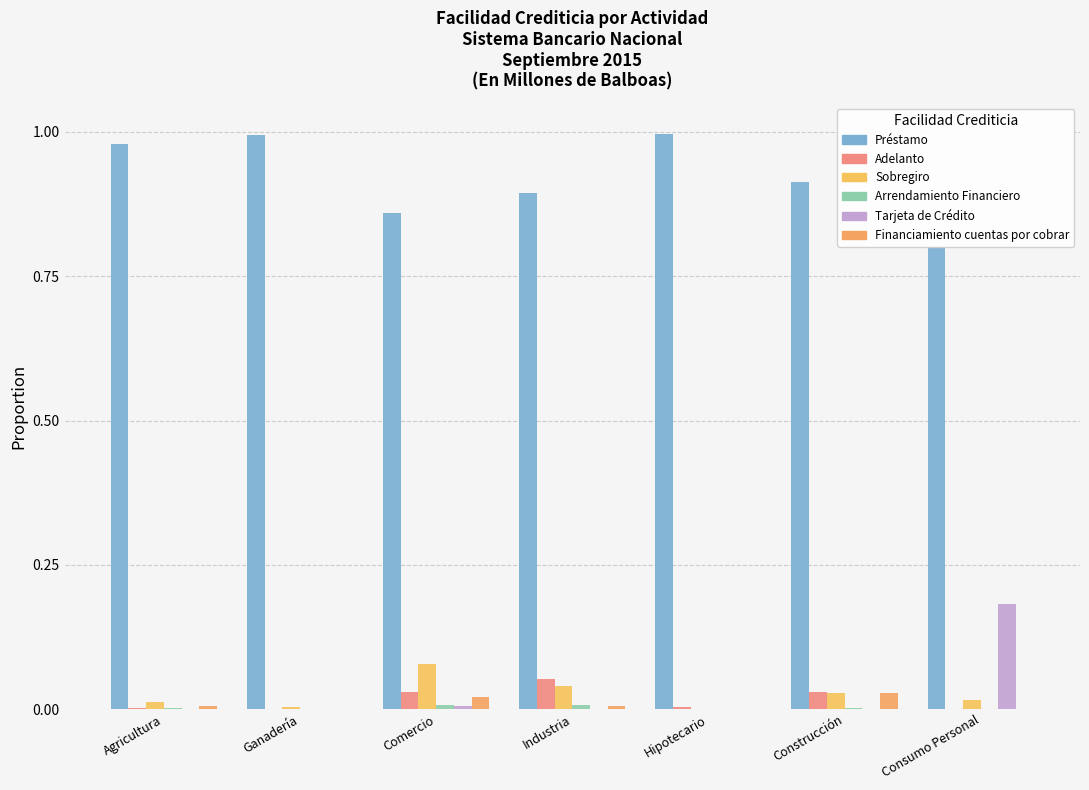

At which category is the sum across all series the highest?

Ganadería